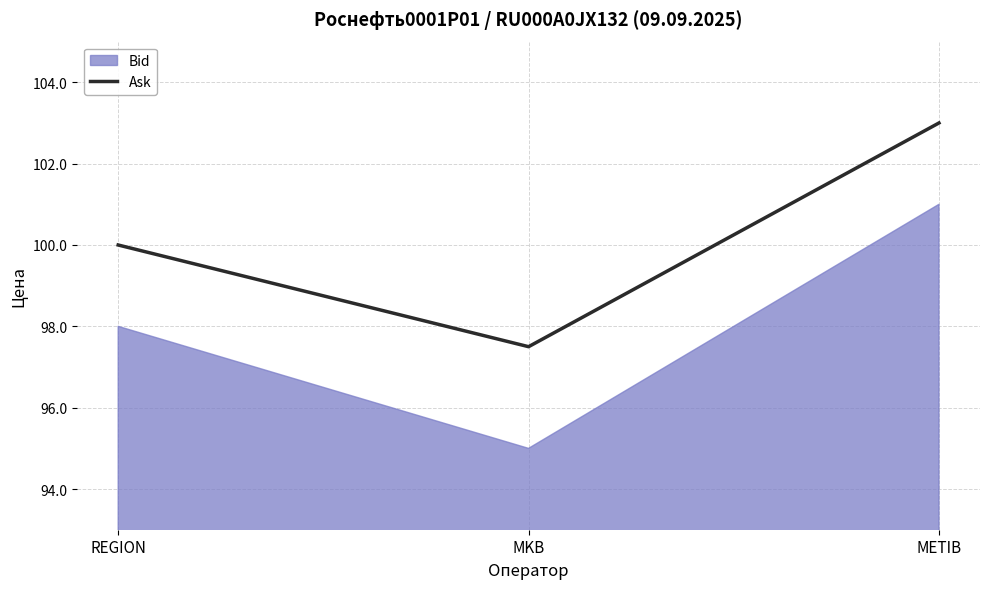

Is it true that the value at METIB is 135.9?

False